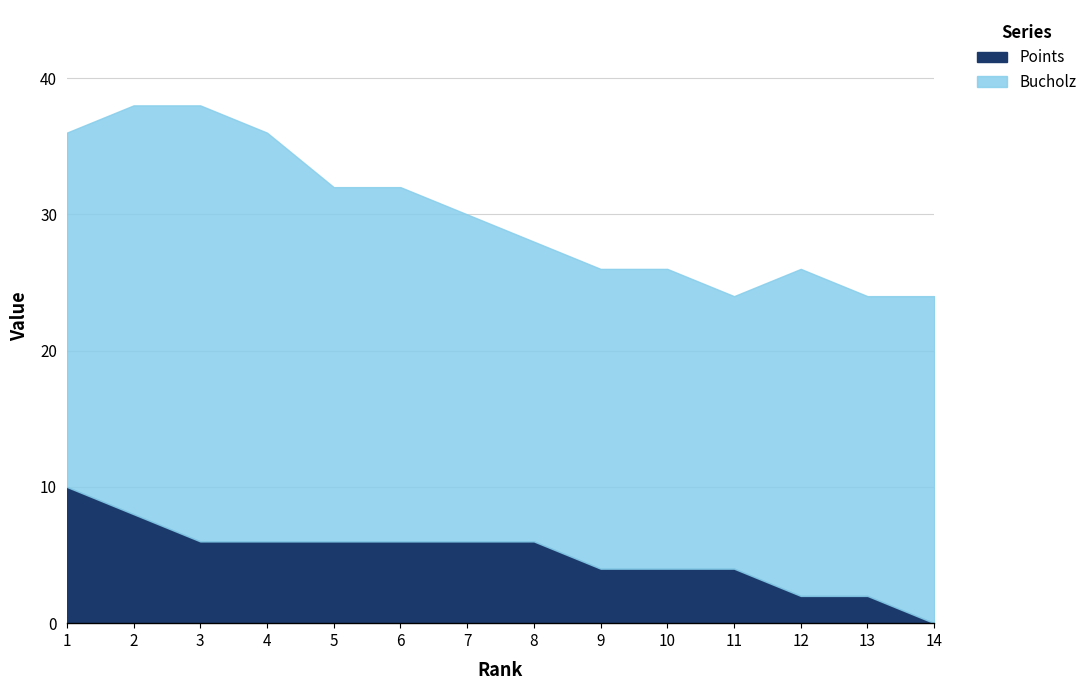

What is the approximate value of Bucholz at 10?

22